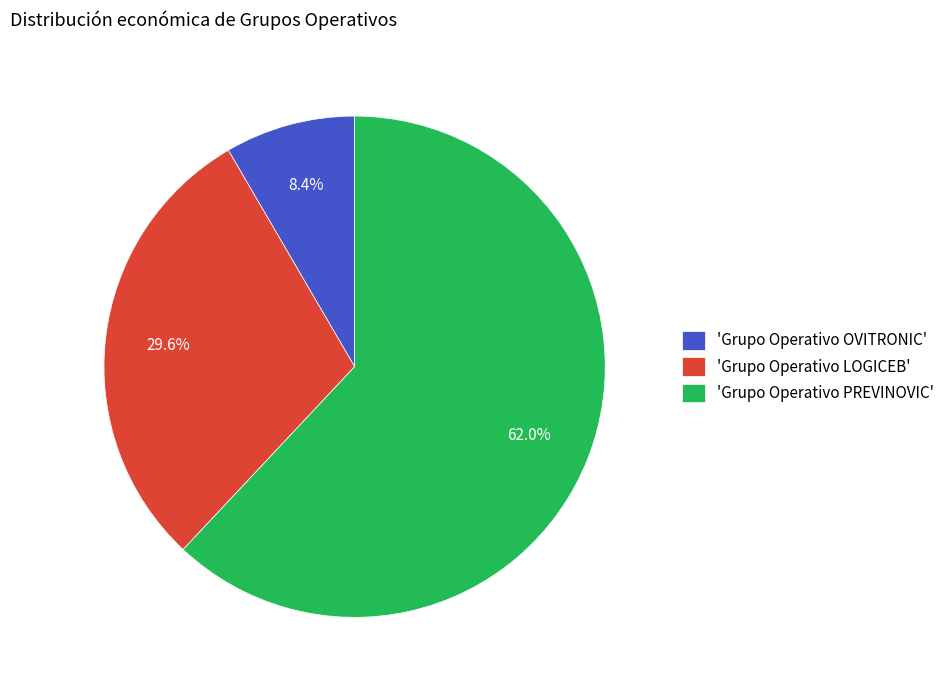

Rank the categories by value from lowest to highest.

'Grupo Operativo OVITRONIC', 'Grupo Operativo LOGICEB', 'Grupo Operativo PREVINOVIC'